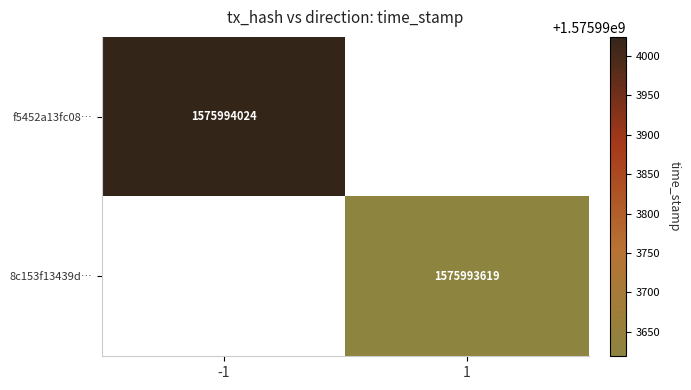

How many values in f5452a13fc08d2c80bfb2b14facaee1c1607e03 are above zero?

1